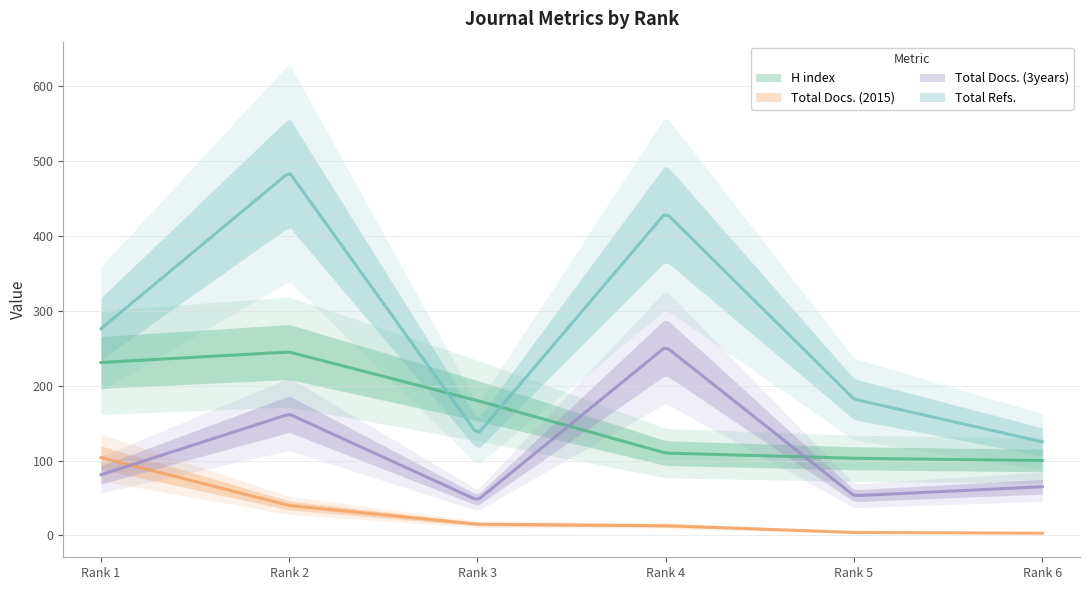

Reading left to right, list all the values displayed in this chart.

H index: 231	245	180	110	103	100
Total Docs. (2015): 104	40	15	13	4	3
Total Docs. (3years): 81	162	47	252	53	65
Total Refs.: 276	485	135	431	182	125